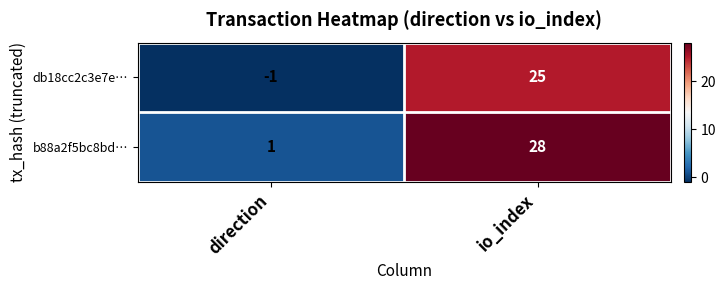

Reading left to right, what are all the values shown in this chart?

db18cc2c3e7e…: direction=-1	io_index=25
b88a2f5bc8bd…: direction=1	io_index=28